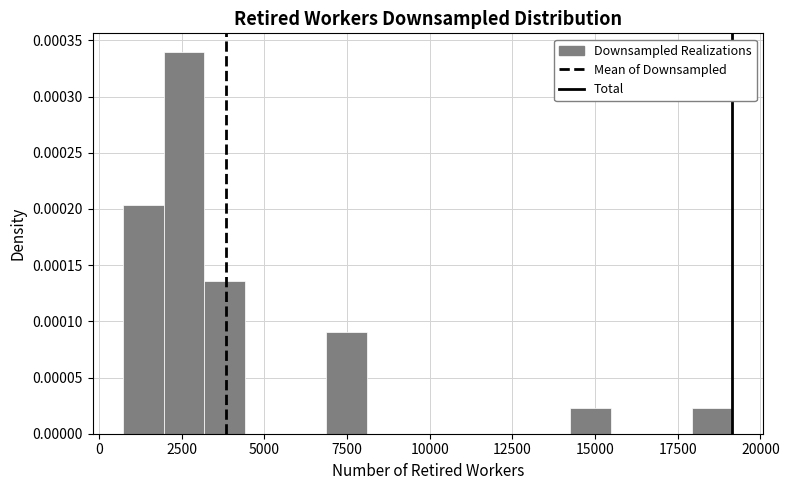

Around what value on the x-axis is the tallest bar? Give the approximate position of its centre, as read against the axis.

2500